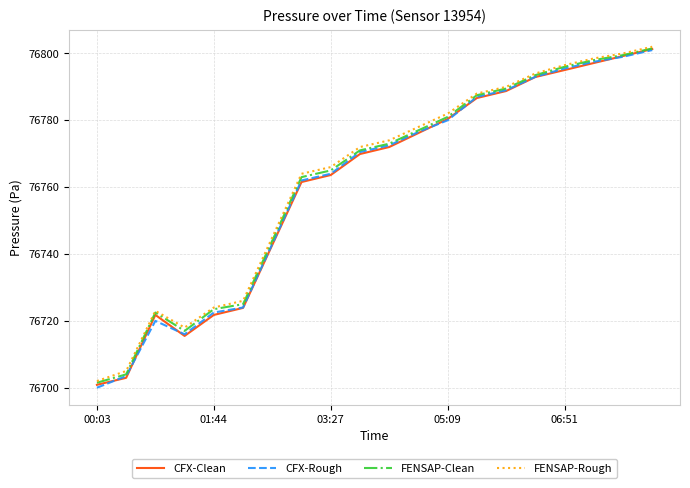

What is the minimum value for CFX-Rough?

76700.0